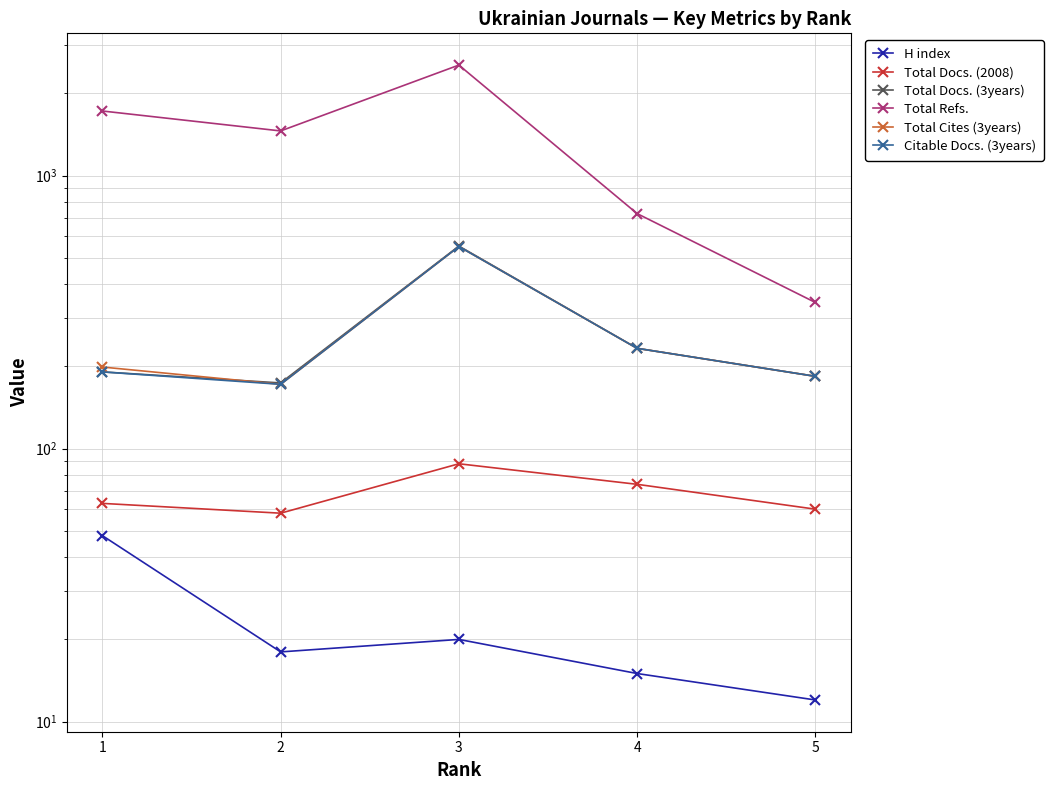

At which category does Citable Docs. (3years) reach its first local valley?

2